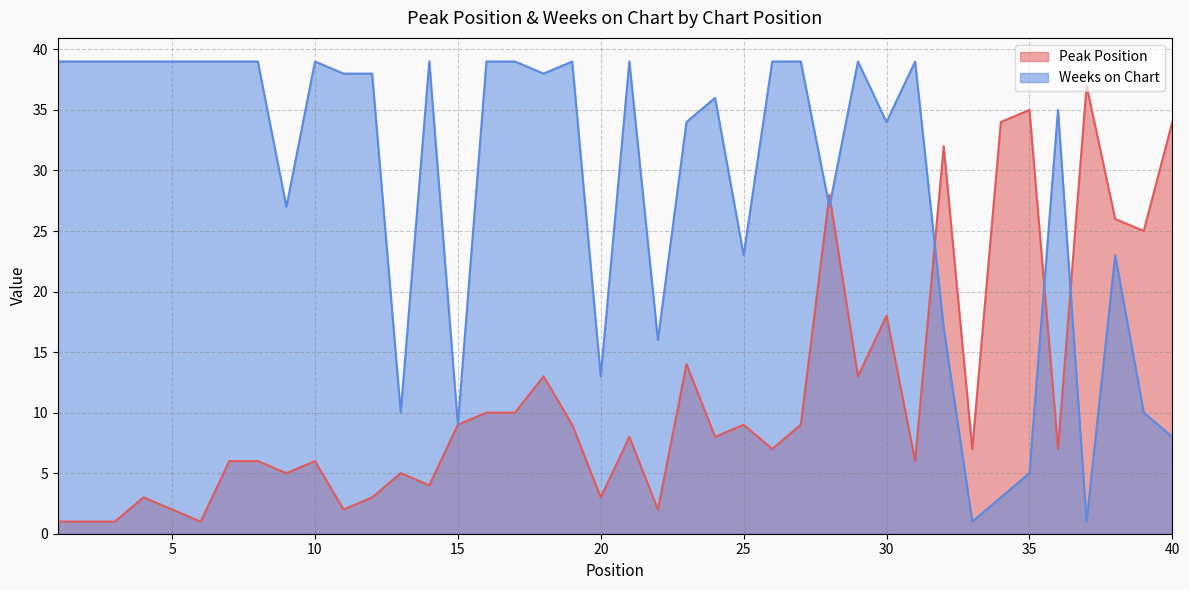

Does the chart display data point markers on the line(s)?

No